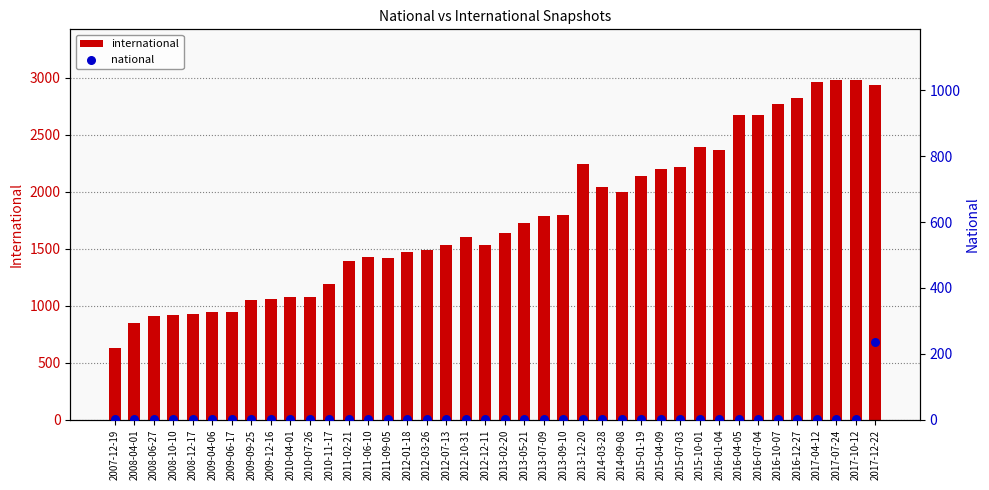

Which series reaches the minimum Y coordinate?

national